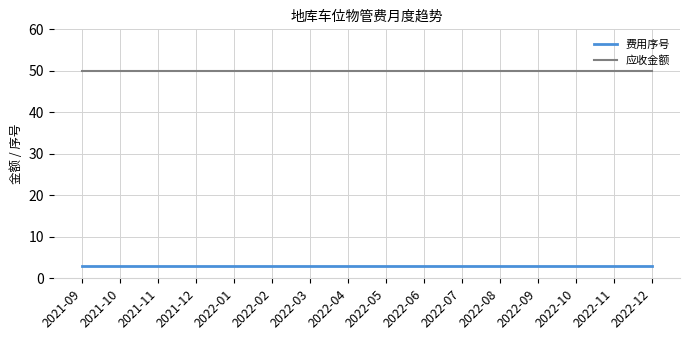

What is the smallest value displayed?

3